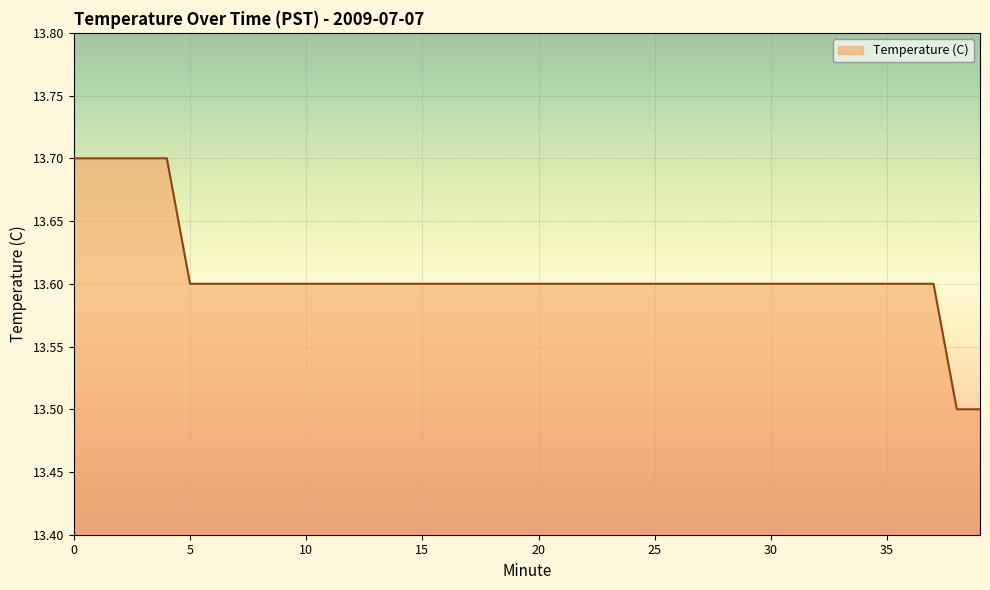

What is the greatest value displayed?

13.7